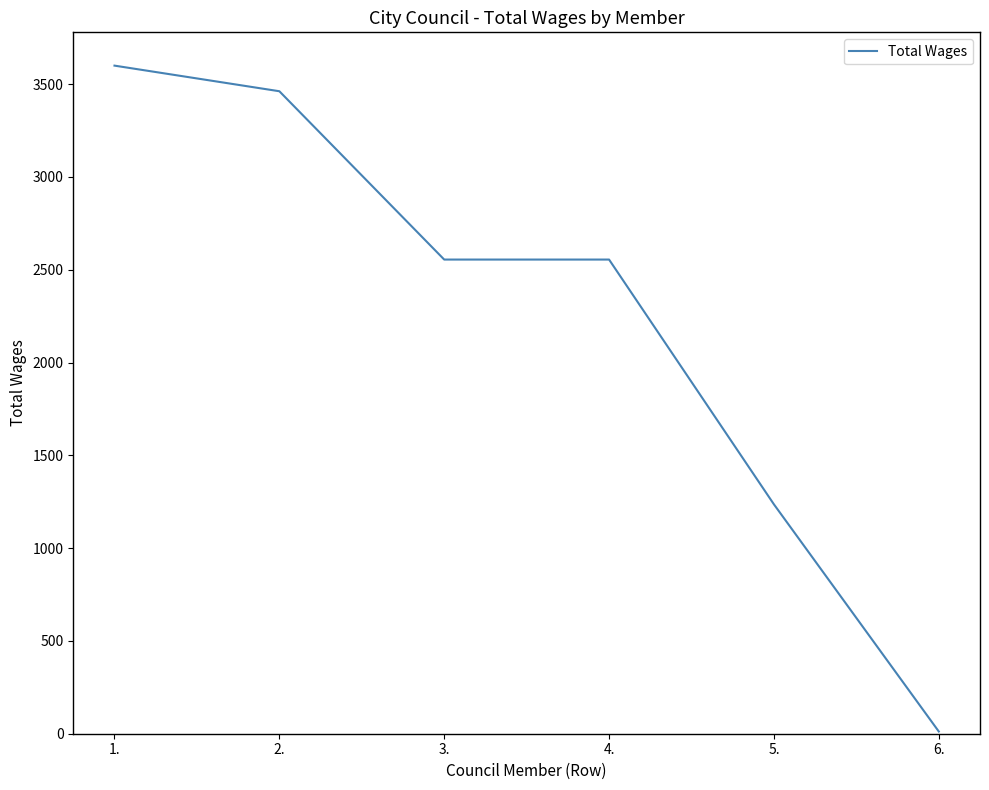

Which category has the highest value across all series?

1.